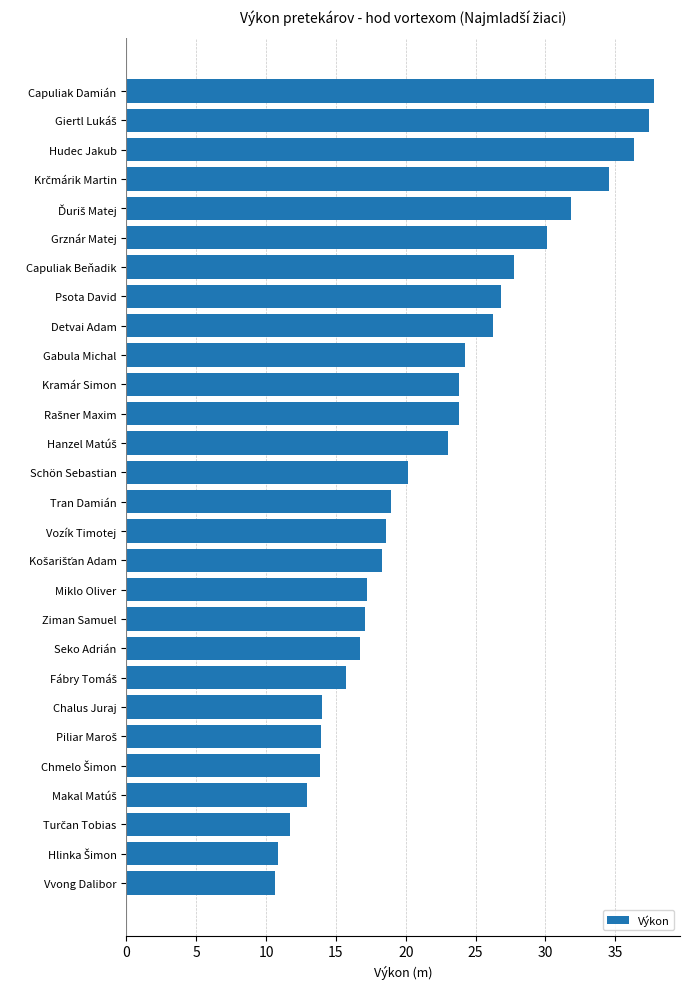

What is the average value?

21.9